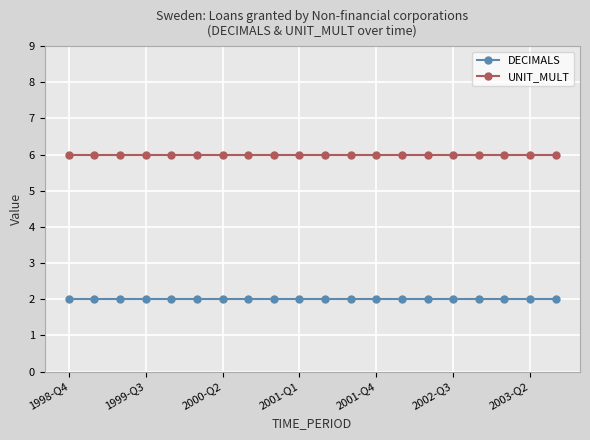

At how many categories does at least one series exceed 3?

20